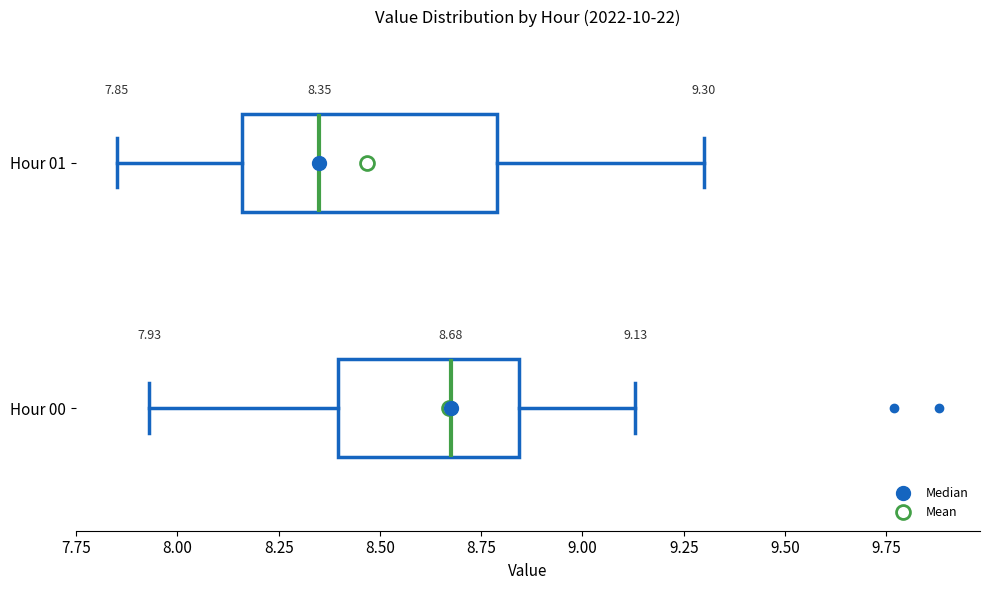

Comparing the boxes themselves (not the whiskers), which one is the widest?

Hour 01